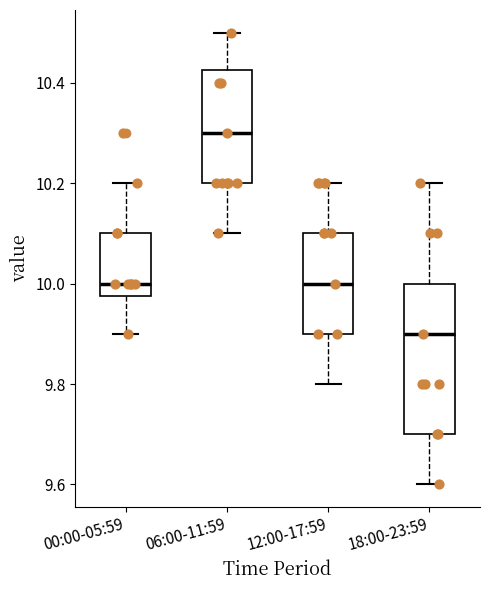

Reading left to right, transcribe this box plot: for each box, give where its median line is, the range the box spans, and where its two whiskers end, as read against the y-axis. The values are not printed on the chart, so give them approximately, as read against the axis.

00:00-05:59: median 10.00, box 9.98 to 10.10, whiskers 9.90 to 10.20
06:00-11:59: median 10.30, box 10.20 to 10.42, whiskers 10.10 to 10.50
12:00-17:59: median 10.00, box 9.90 to 10.10, whiskers 9.80 to 10.20
18:00-23:59: median 9.90, box 9.70 to 10.00, whiskers 9.60 to 10.20